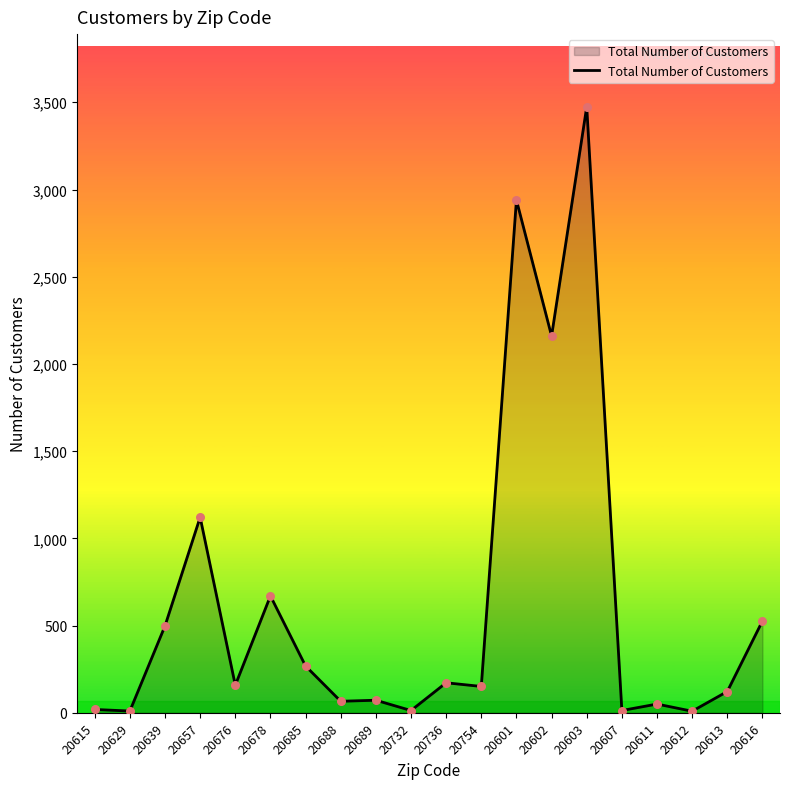

What is the ratio of the value at 20736 to the value at 20657?

0.2